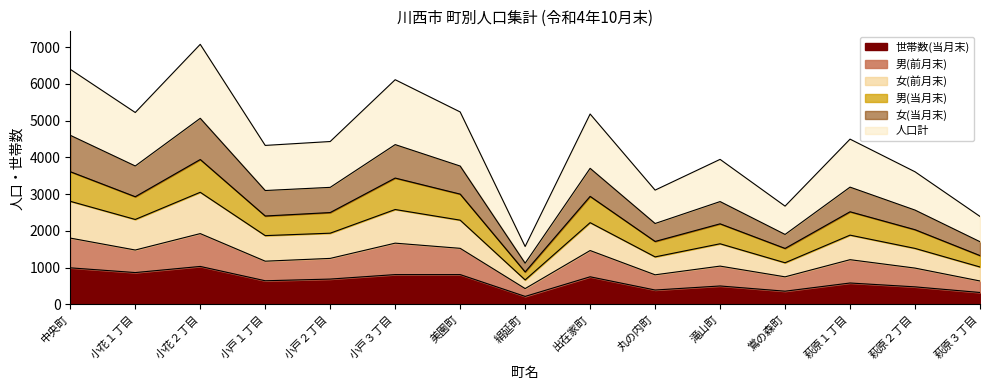

What is the maximum value shown in the chart?

7078